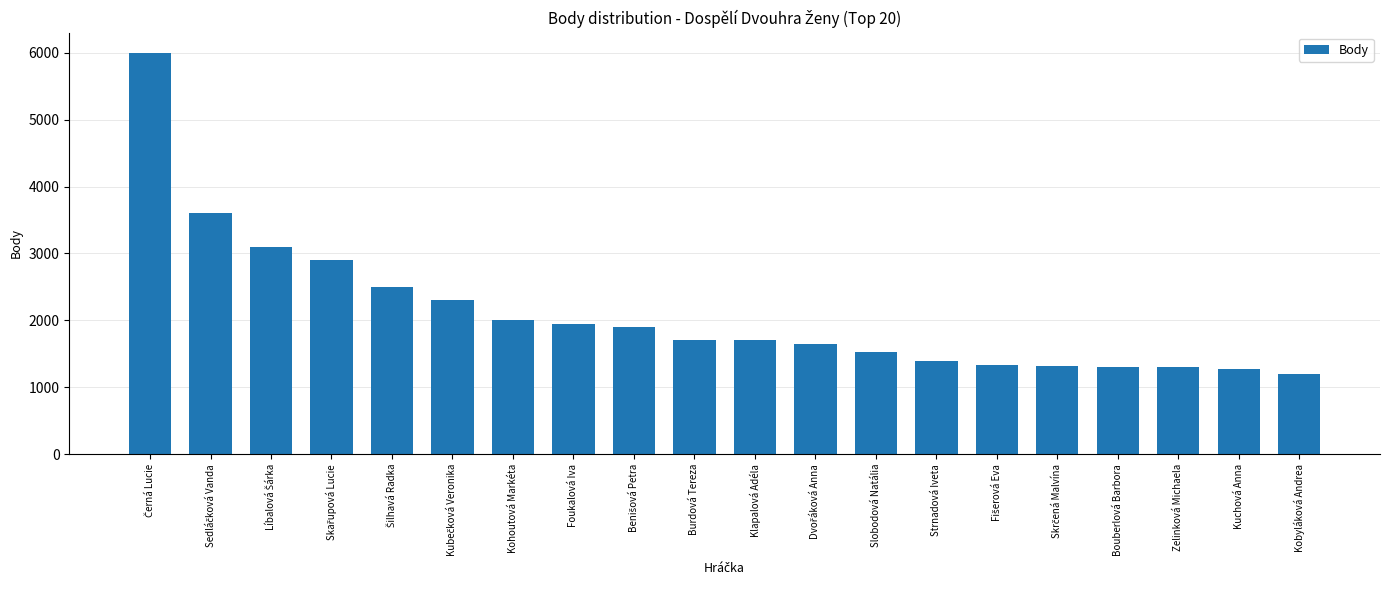

What is the approximate value at Burdová Tereza?

1700